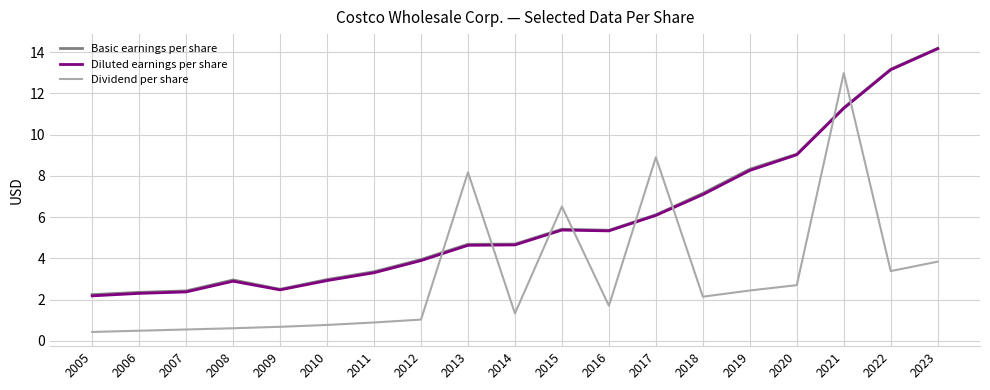

Does the chart display data point markers on the line(s)?

No